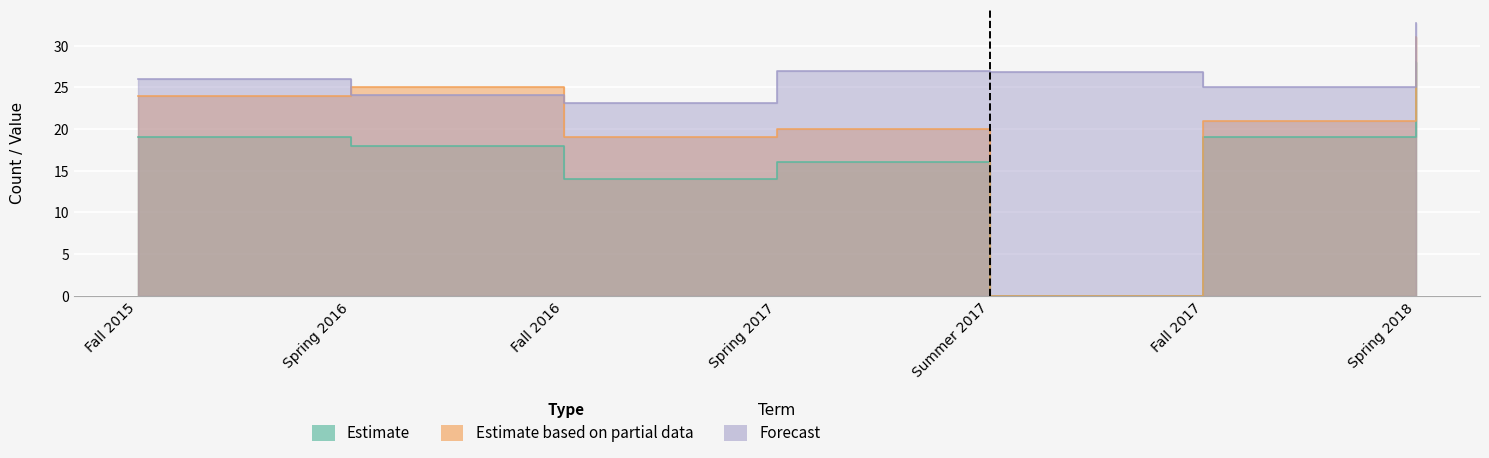

What is the label of the 2nd point from the left?

Spring 2016